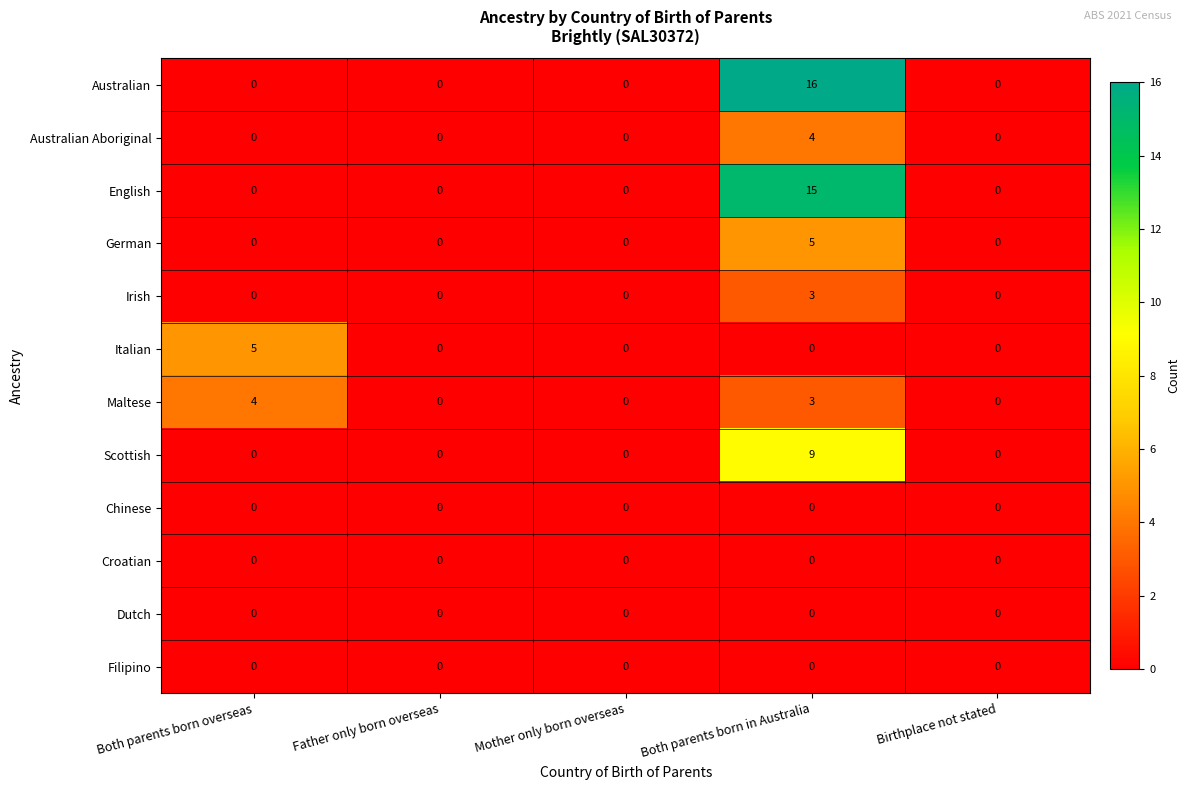

Is it true that Italian equals 3 at Father only born overseas?

False